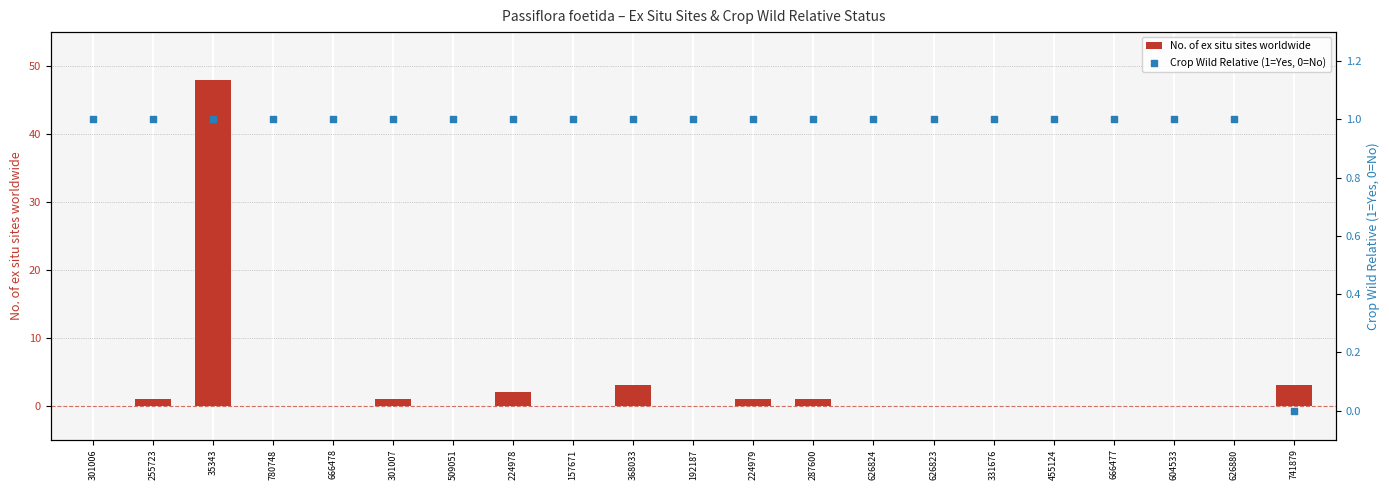

Is the value of No. of ex situ sites worldwide at 157671 greater than the value of Crop Wild Relative (1=Yes, 0=No) at 780748?

No